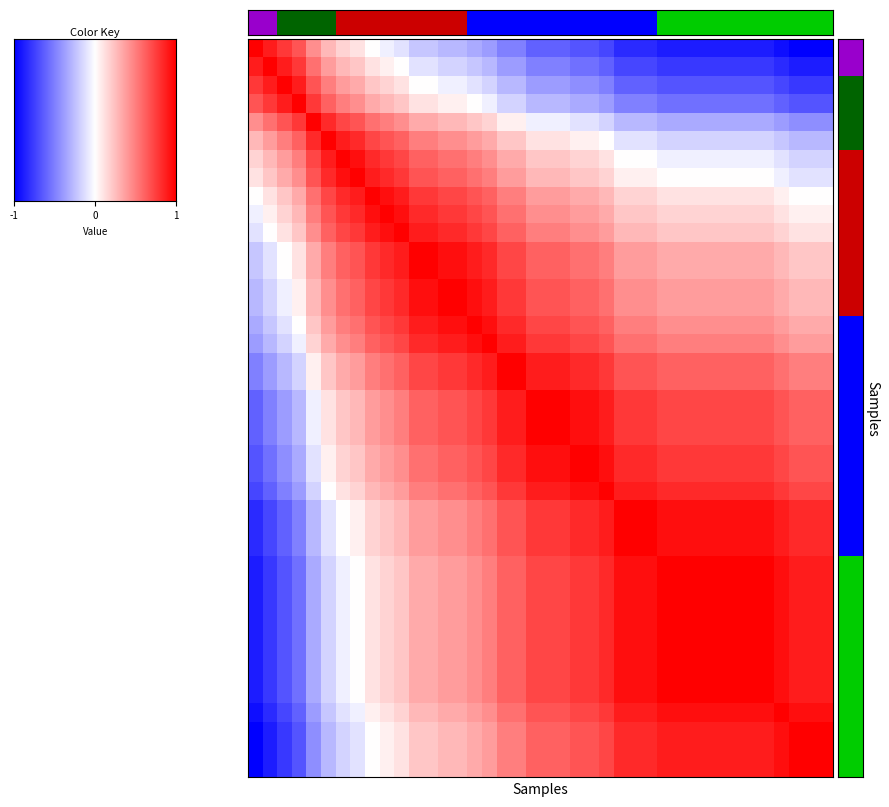

How many distinct data groups are displayed?

40